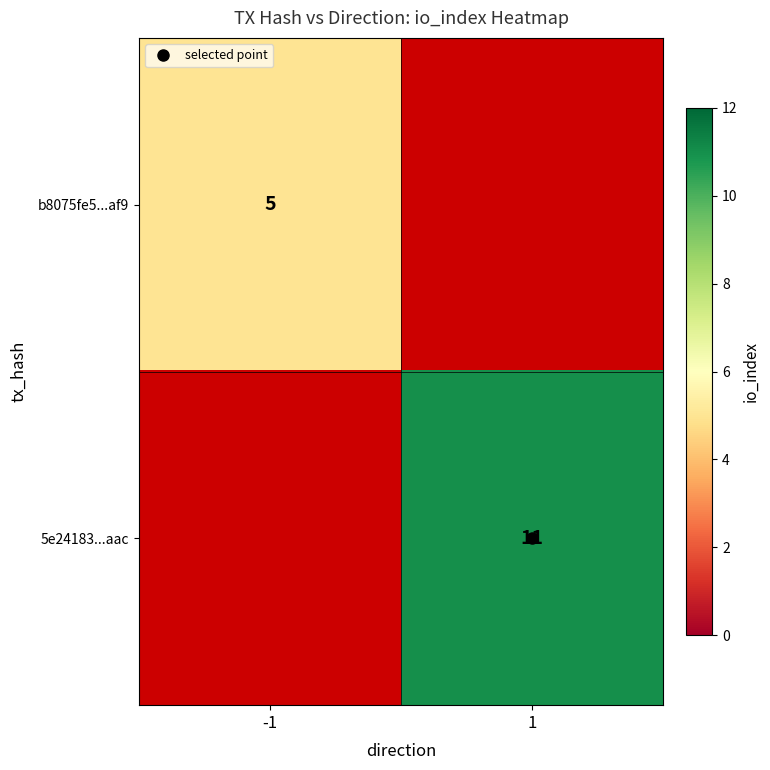

True or false: b8075fe5...af9 has a value of 8.4 at -1.

False